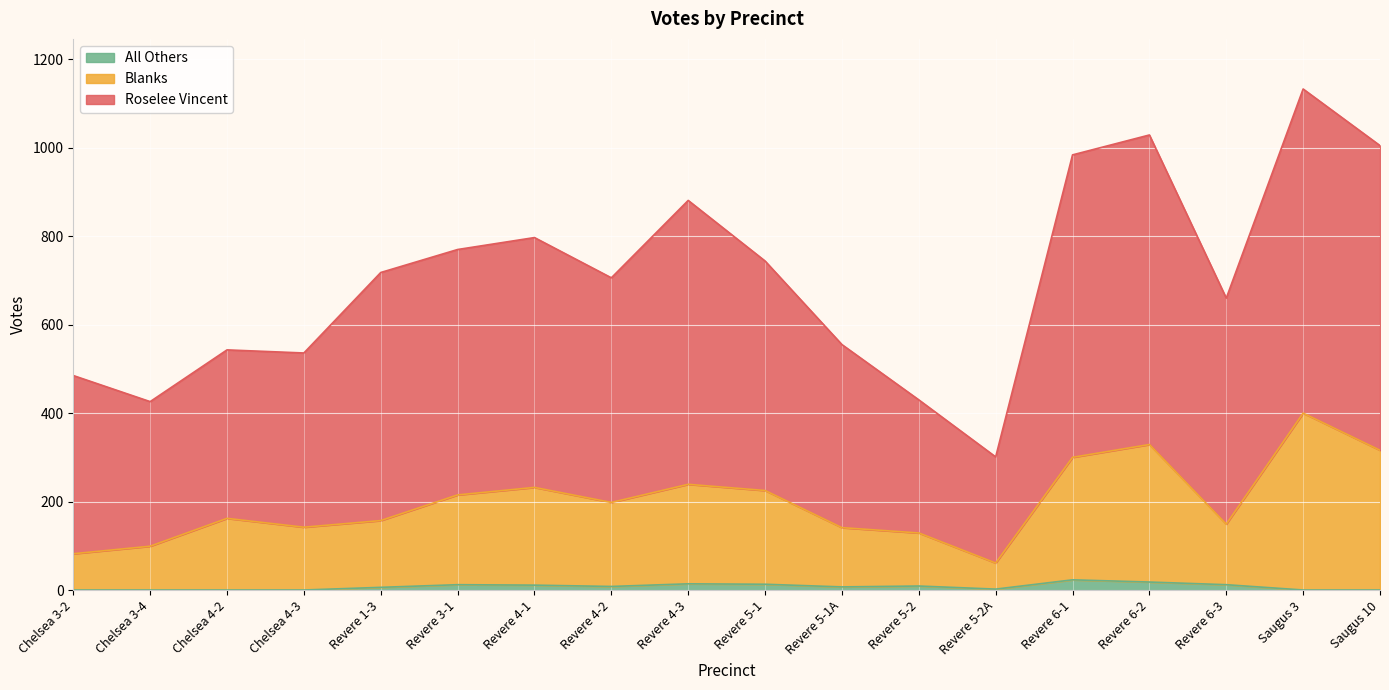

Where is All Others nearest to the value 11?

Revere 4-1